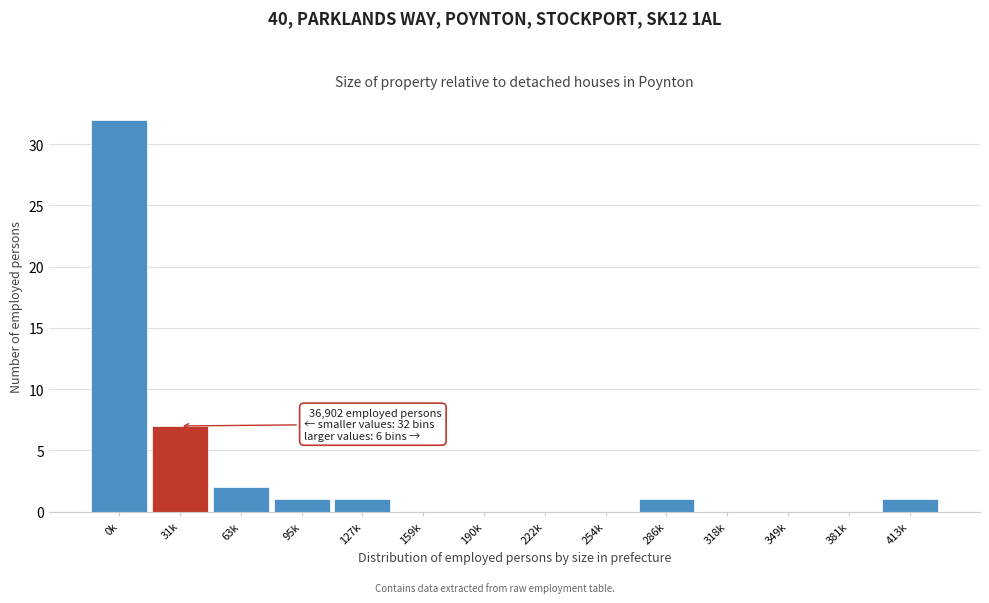

Reading left to right, list all the values displayed in this chart.

0k=32	31k=7	63k=2	95k=1	127k=1	159k=0	190k=0	222k=0	254k=0	286k=1	318k=0	349k=0	381k=0	413k=1